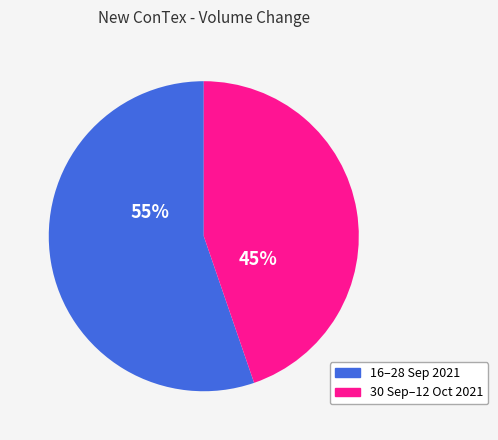

To the nearest percent, what is the average slice percentage?

50%